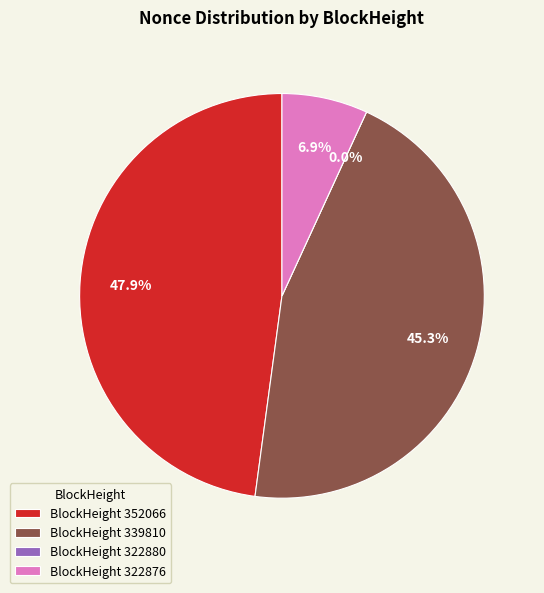

What percentage do 322876 and 352066 together represent?

54.7%